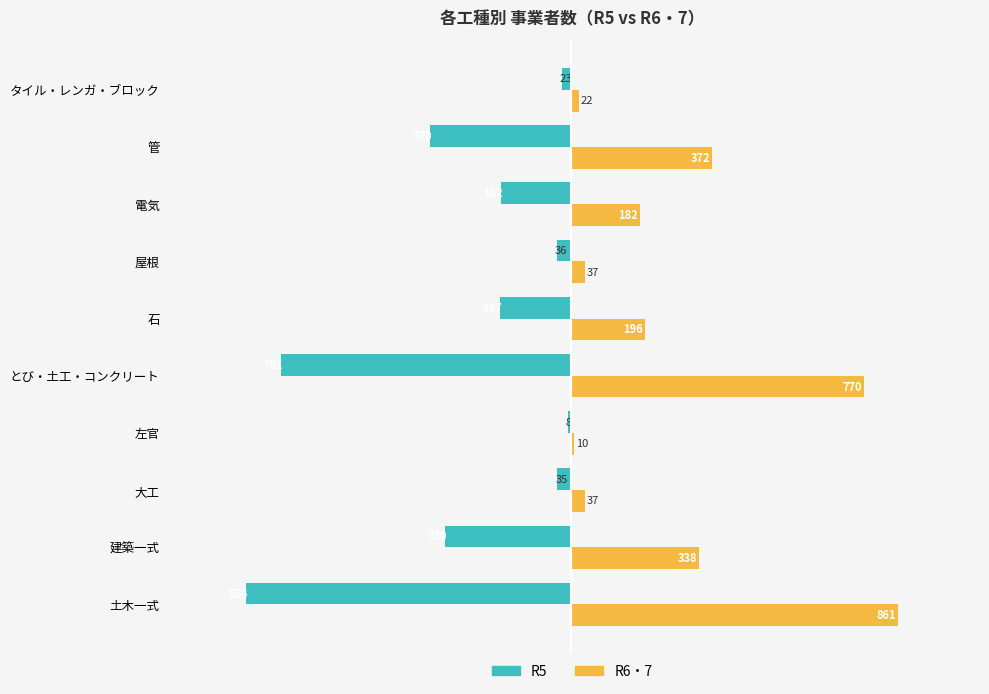

What is the difference between the maximum and second lowest values in the R5 series?

753